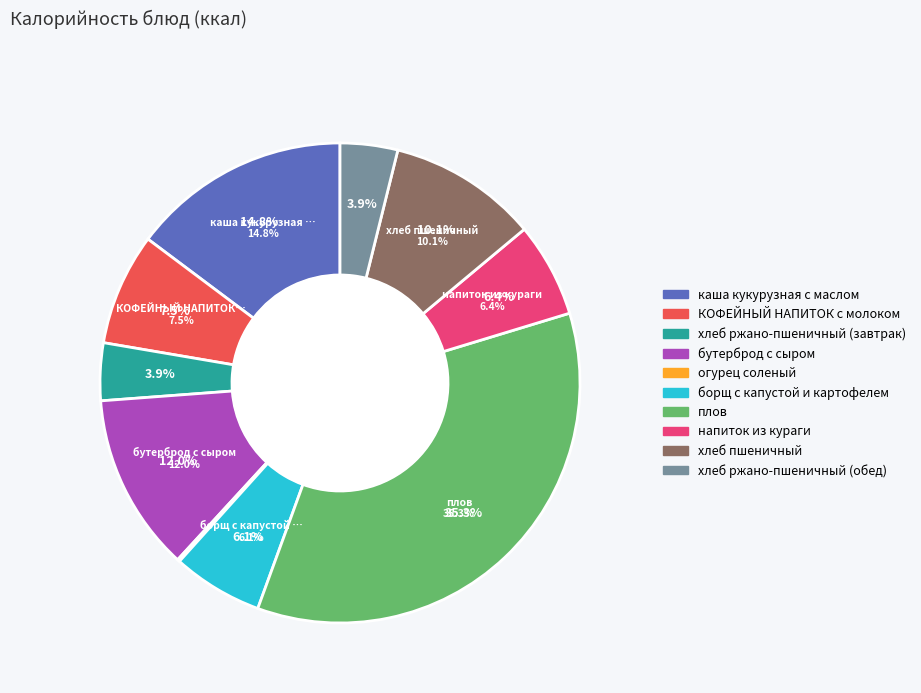

To the nearest percent, what is the combined percentage of КОФЕЙНЫЙ НАПИТОК с молоком and каша кукурузная с маслом?

22%